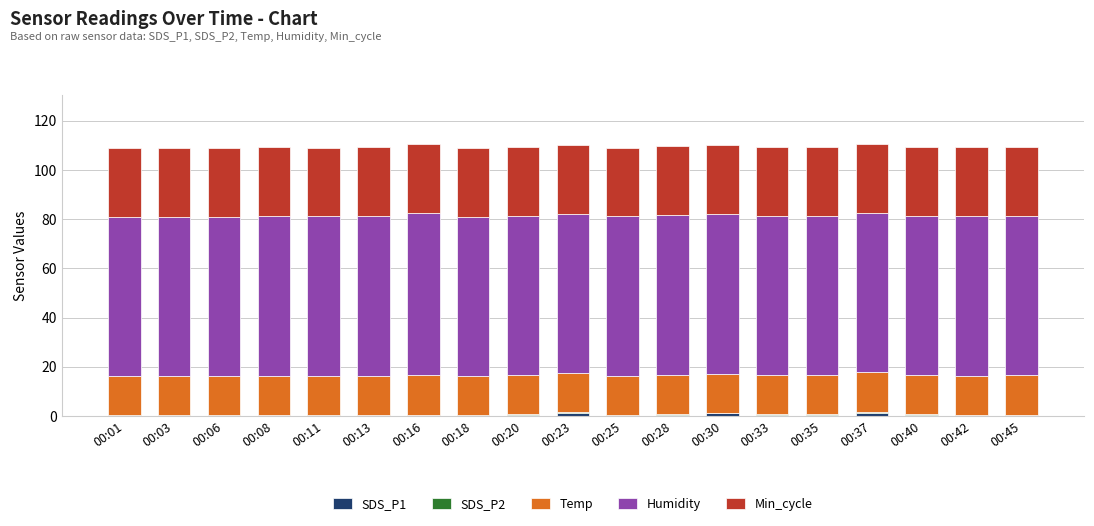

The SDS_P1 series shows 0.2 at 00:03. True or false?

True